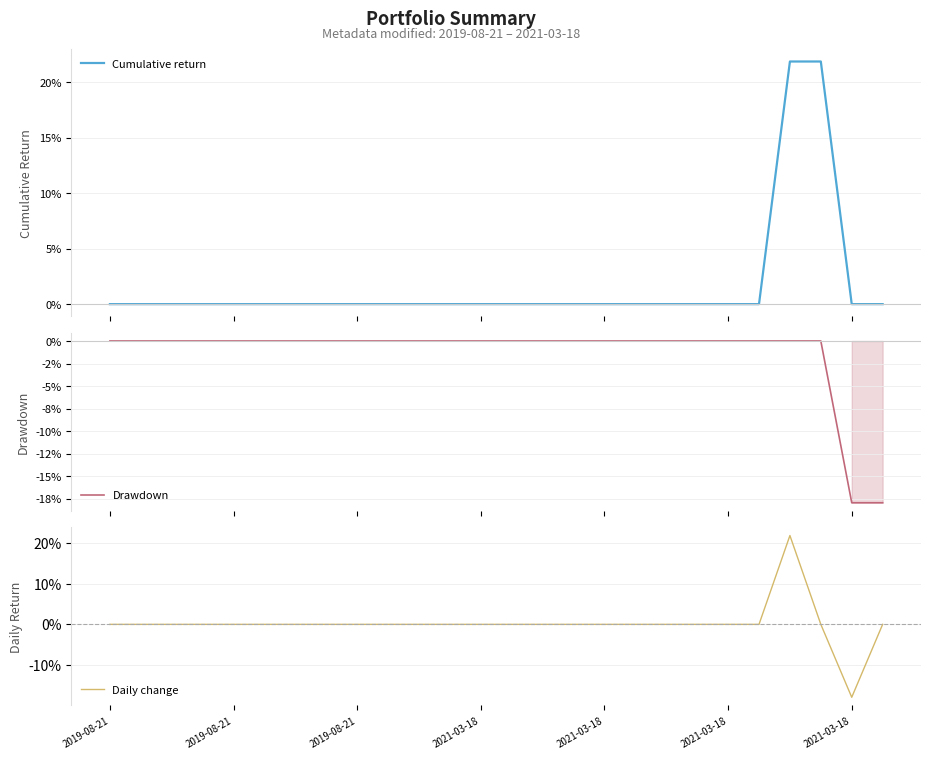

Rank the series by their average value, from highest to lowest.

Cumulative return, Daily change, Drawdown